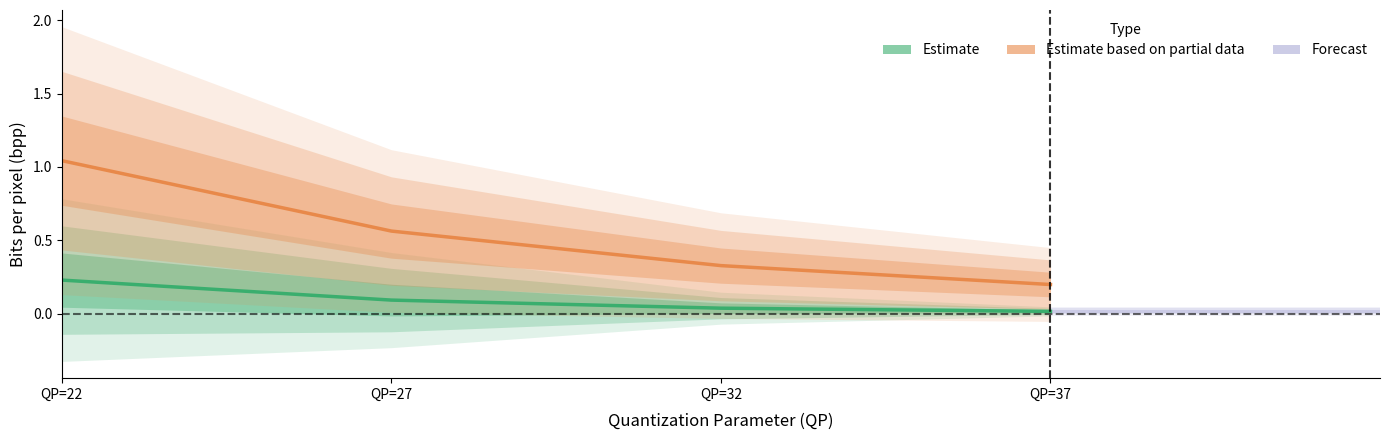

What is the difference between the second highest and minimum values in the Estimate series?

0.1